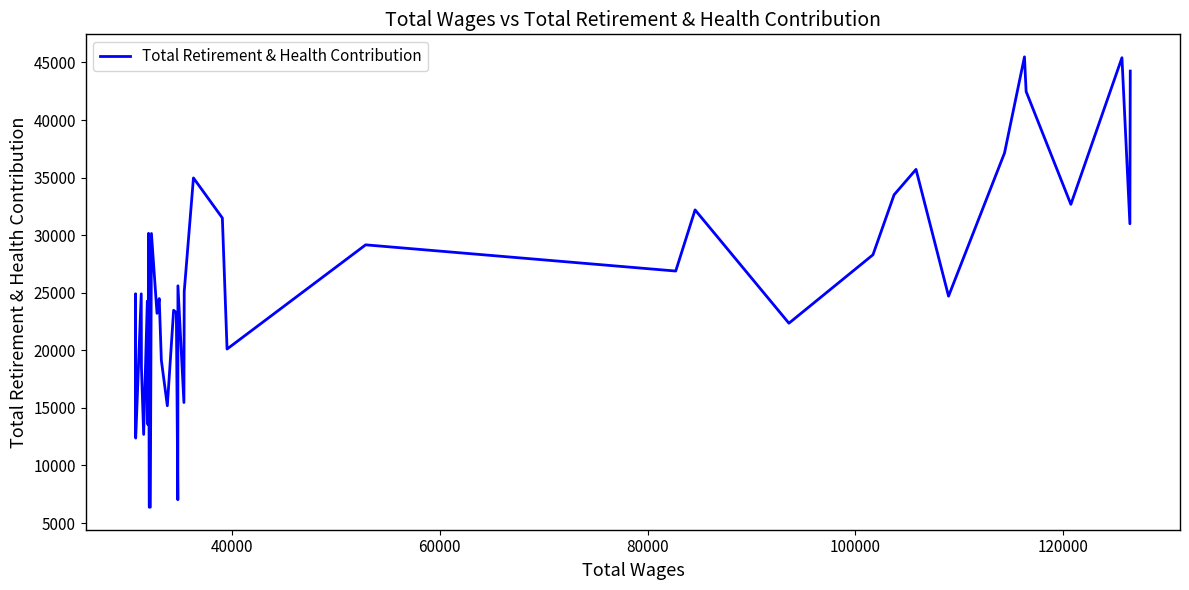

Does the chart have visible grid lines?

No